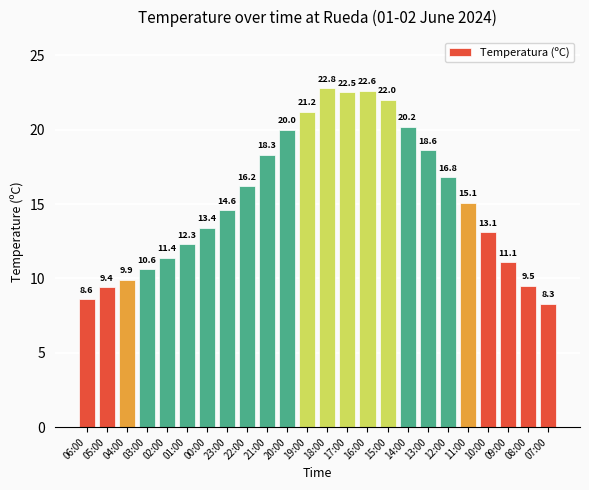

Count the number of categories in the chart.

24